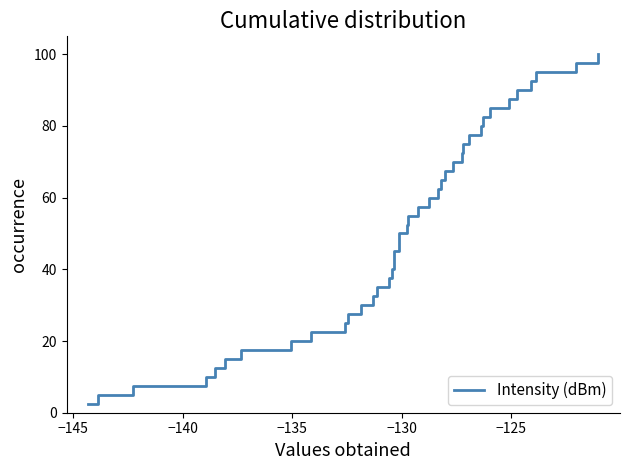

What is the difference between the maximum and minimum values?

97.5